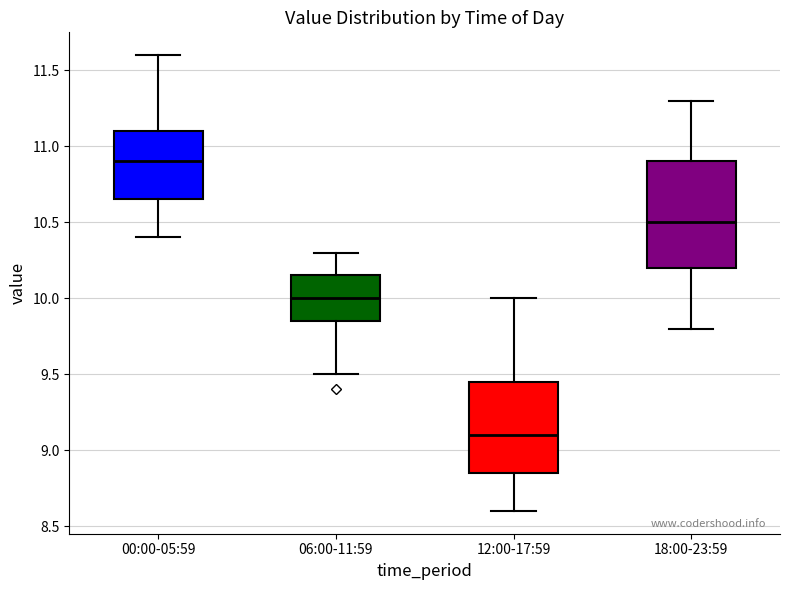

Reading left to right, read every box against the y-axis: the position of its median line, the range the box covers, and the ends of its whiskers. The values are not printed on the chart, so give them approximately, as read against the axis.

00:00-05:59: median 10.90, box 10.65 to 11.10, whiskers 10.40 to 11.60
06:00-11:59: median 10.00, box 9.85 to 10.15, whiskers 9.50 to 10.30
12:00-17:59: median 9.10, box 8.85 to 9.45, whiskers 8.60 to 10.00
18:00-23:59: median 10.50, box 10.20 to 10.90, whiskers 9.80 to 11.30